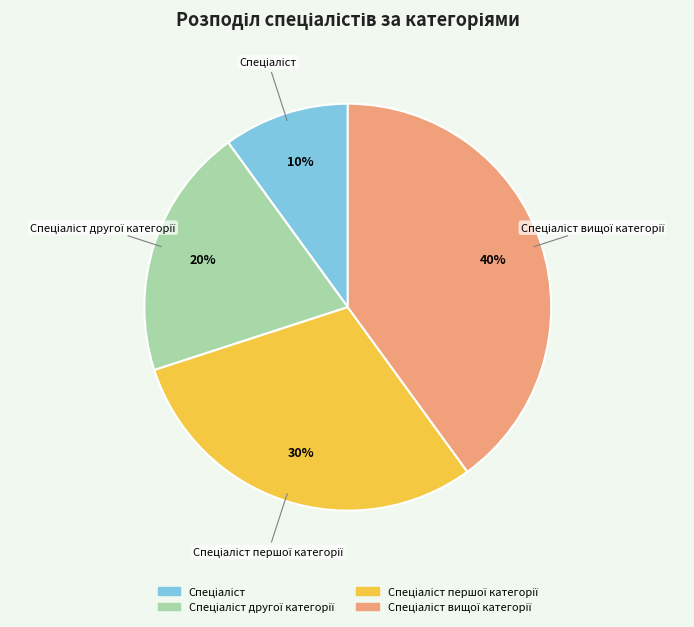

Is there any slice that represents more than half of the pie?

No